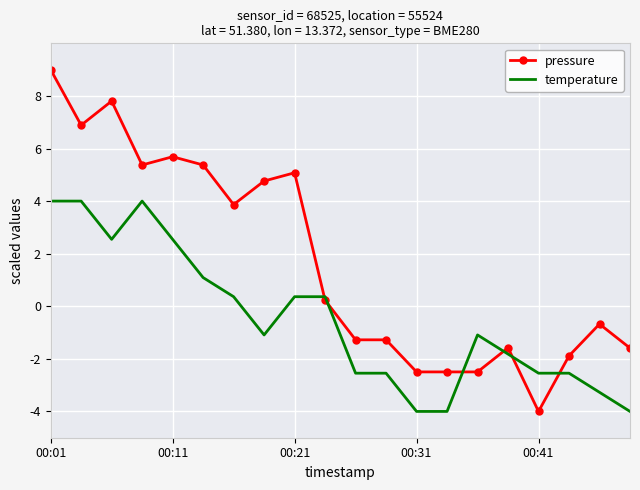

Which series has the largest total across all categories?

pressure